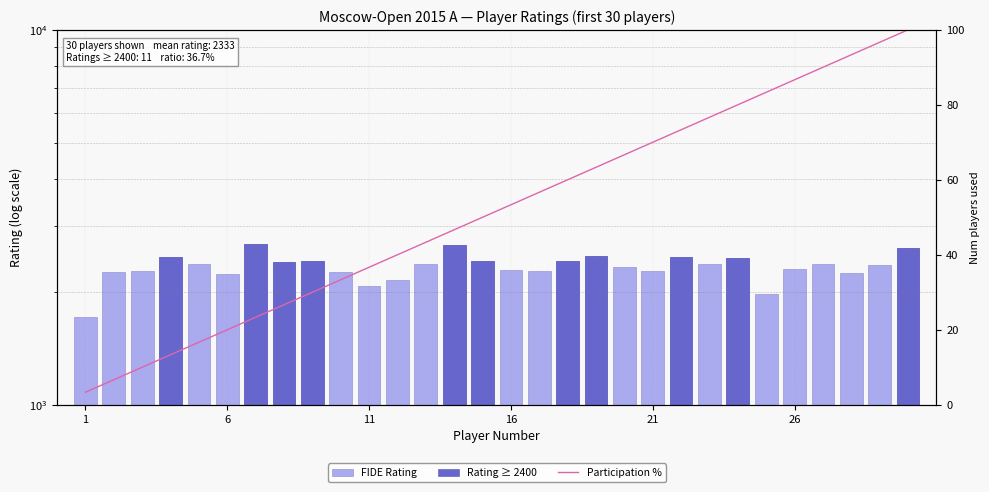

Reading right to left, extract all data points from this chart.

FIDE Rating: 2622.0	2354.0	2241.0	2374.0	2306.0	1977.0	2455.0	2372.0	2481.0	2279.0	2332.0	2496.0	2415.0	2273.0	2283.0	2424.0	2659.0	2370.0	2153.0	2070.0	2257.0	2418.0	2404.0	2679.0	2227.0	2376.0	2470.0	2269.0	2264.0	1712.0
Rating ≥ 2400: 2622.0	0.0	0.0	0.0	0.0	0.0	2455.0	0.0	2481.0	0.0	0.0	2496.0	2415.0	0.0	0.0	2424.0	2659.0	0.0	0.0	0.0	0.0	2418.0	2404.0	2679.0	0.0	0.0	2470.0	0.0	0.0	0.0
Participation %: 100.0	96.7	93.3	90.0	86.7	83.3	80.0	76.7	73.3	70.0	66.7	63.3	60.0	56.7	53.3	50.0	46.7	43.3	40.0	36.7	33.3	30.0	26.7	23.3	20.0	16.7	13.3	10.0	6.7	3.3